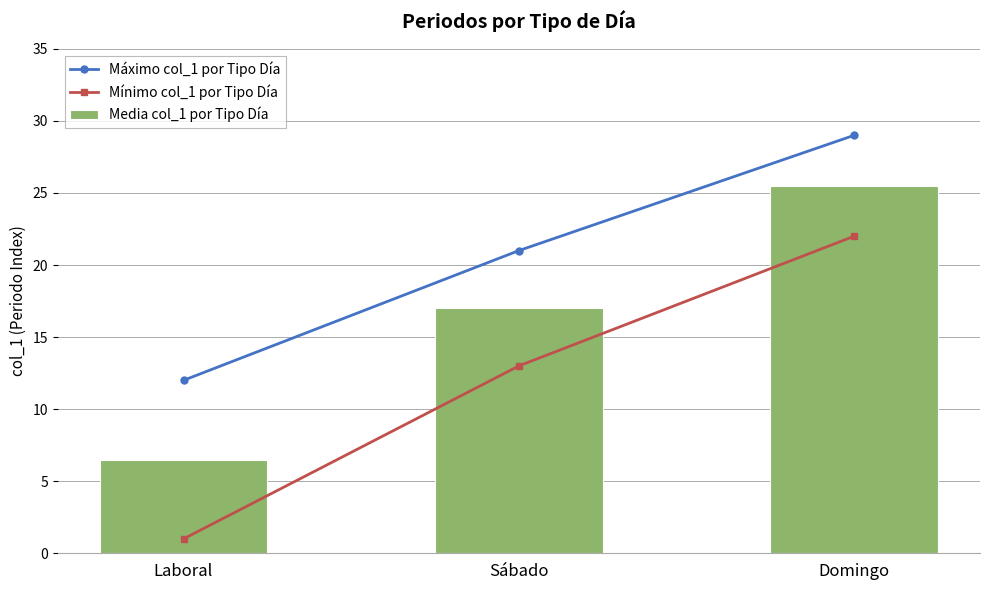

Does the chart contain stacked bars?

No